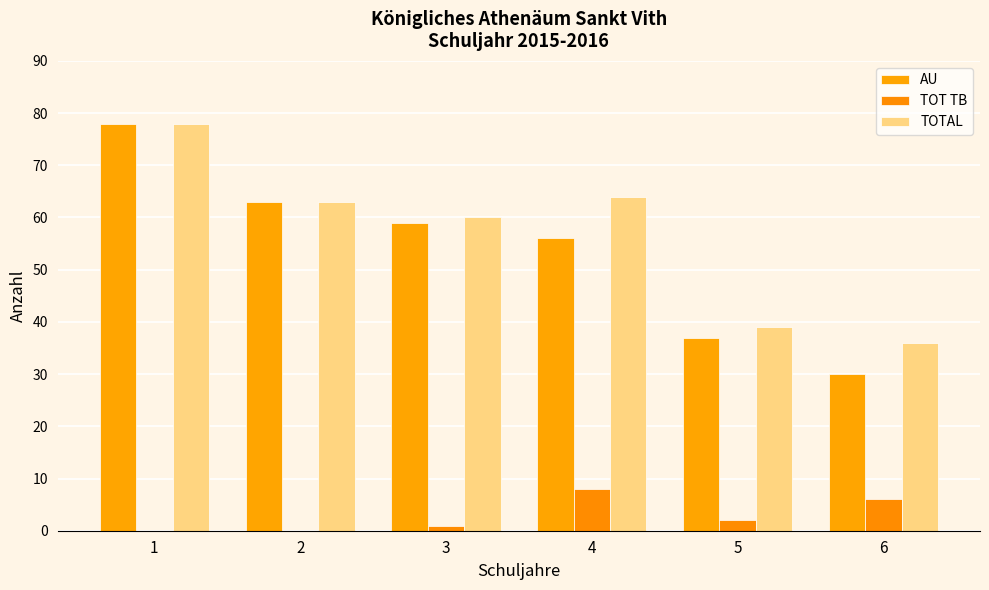

Are the bars horizontal?

No